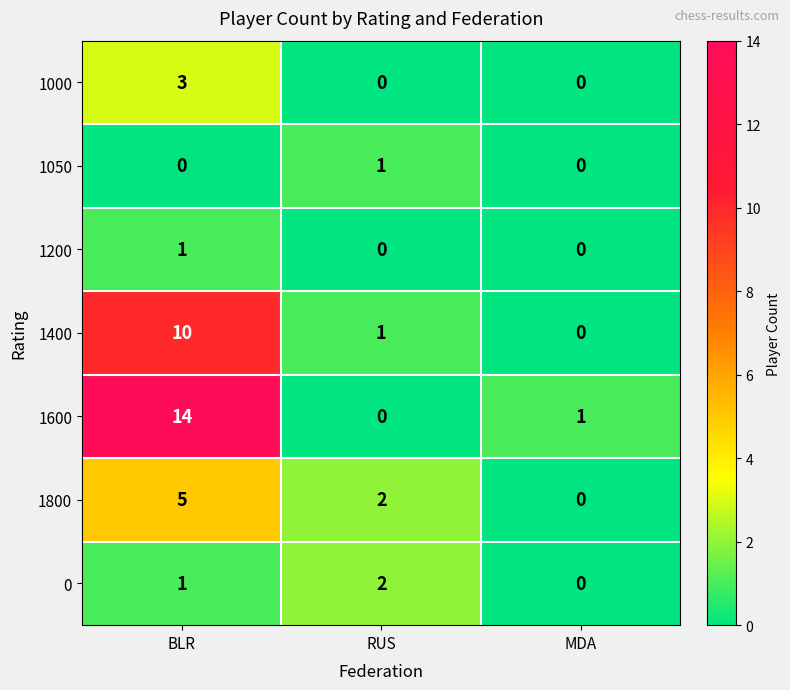

At which category does the chart reach its peak across all series?

BLR